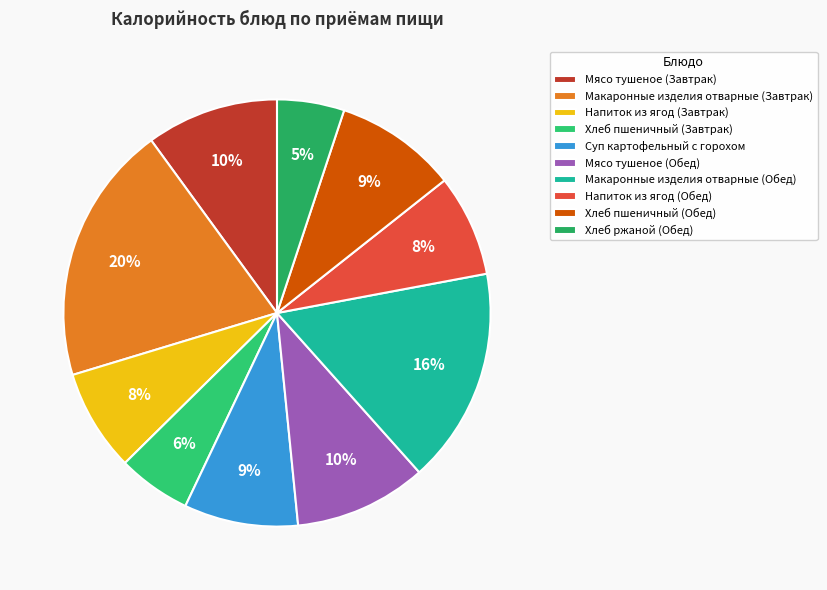

How many segments does this pie chart have?

10